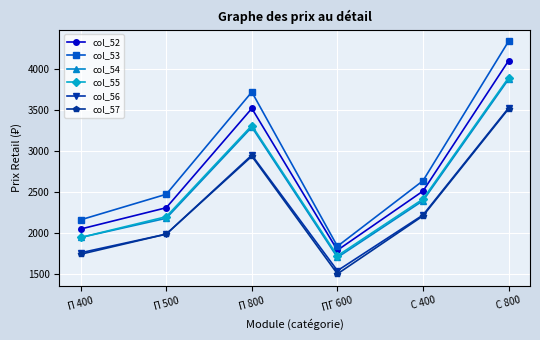

True or false: col_52 and col_56 intersect in this chart.

False